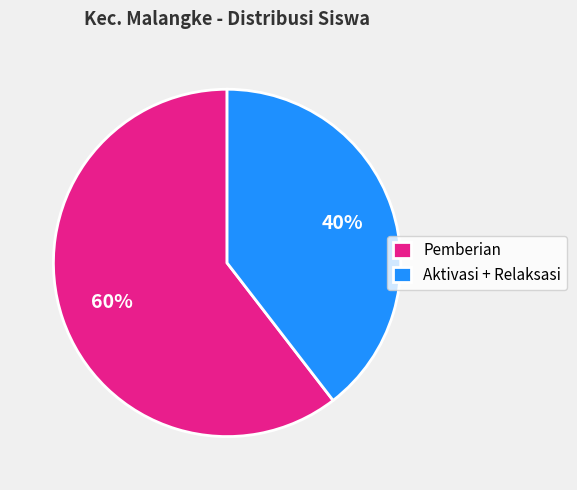

Which slice is the smallest?

Aktivasi + Relaksasi